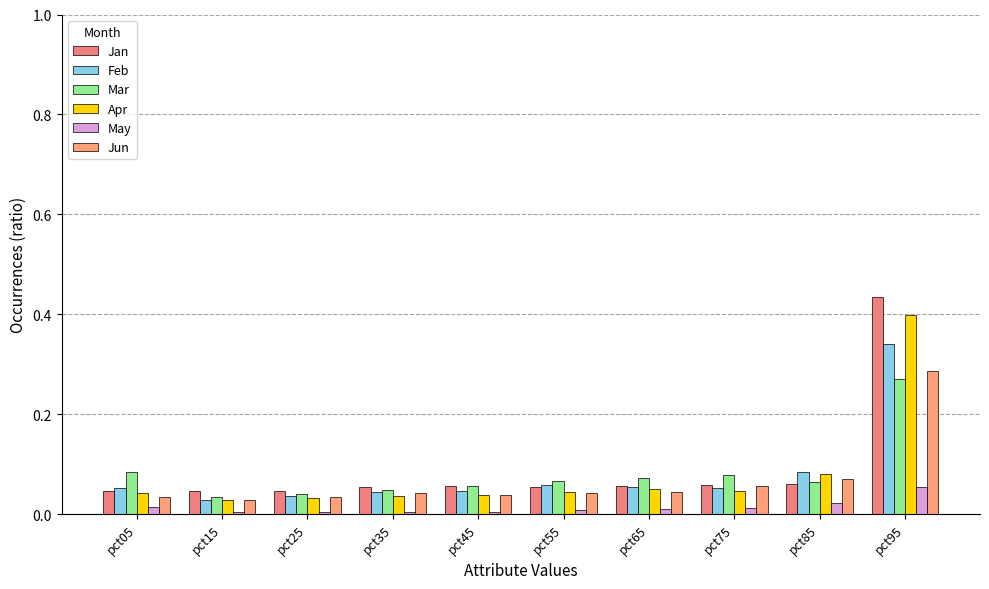

How many series are shown in this chart?

6